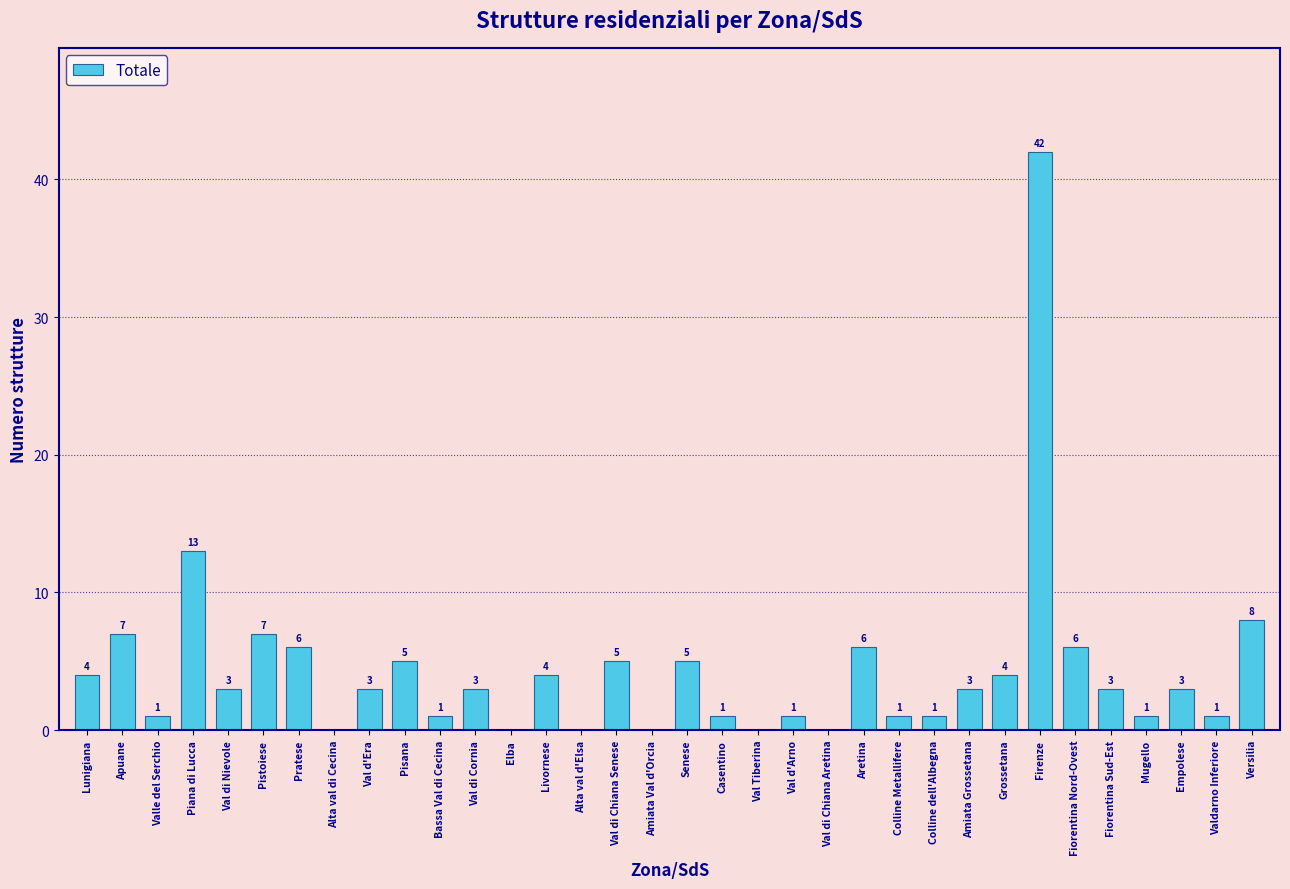

Reading left to right, extract all data points from this chart.

Lunigiana=4	Apuane=7	Valle del Serchio=1	Piana di Lucca=13	Val di Nievole=3	Pistoiese=7	Pratese=6	Alta val di Cecina=0	Val d'Era=3	Pisana=5	Bassa Val di Cecina=1	Val di Cornia=3	Elba=0	Livornese=4	Alta val d'Elsa=0	Val di Chiana Senese=5	Amiata Val d'Orcia=0	Senese=5	Casentino=1	Val Tiberina=0	Val d'Arno=1	Val di Chiana Aretina=0	Aretina=6	Colline Metallifere=1	Colline dell'Albegna=1	Amiata Grossetana=3	Grossetana=4	Firenze=42	Fiorentina Nord-Ovest=6	Fiorentina Sud-Est=3	Mugello=1	Empolese=3	Valdarno Inferiore=1	Versilia=8